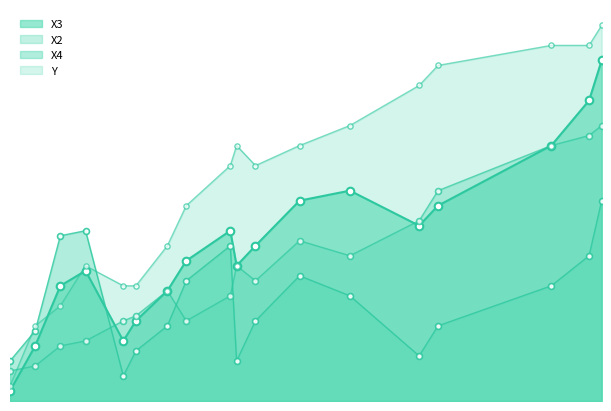

Which series contains the highest Y value?

Y